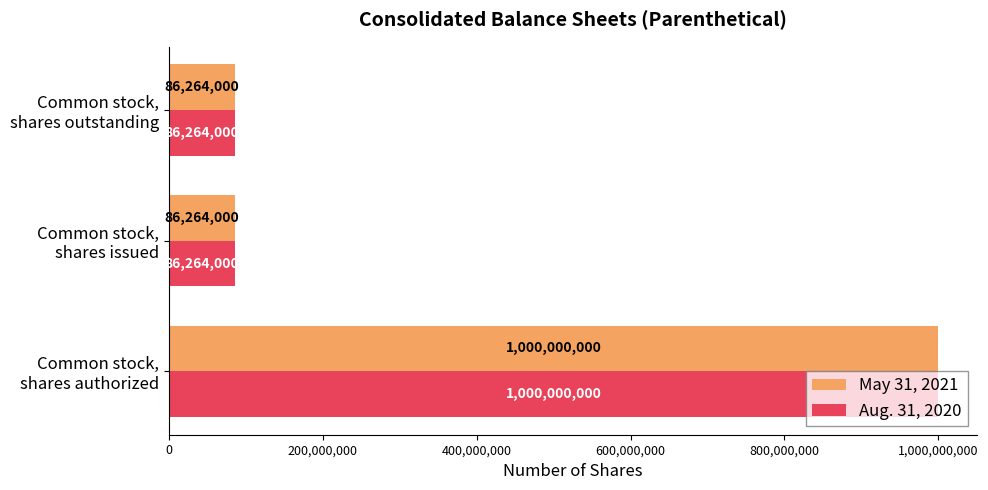

Count the May 31, 2021 values in the range 86264000 to 1000000000.

3